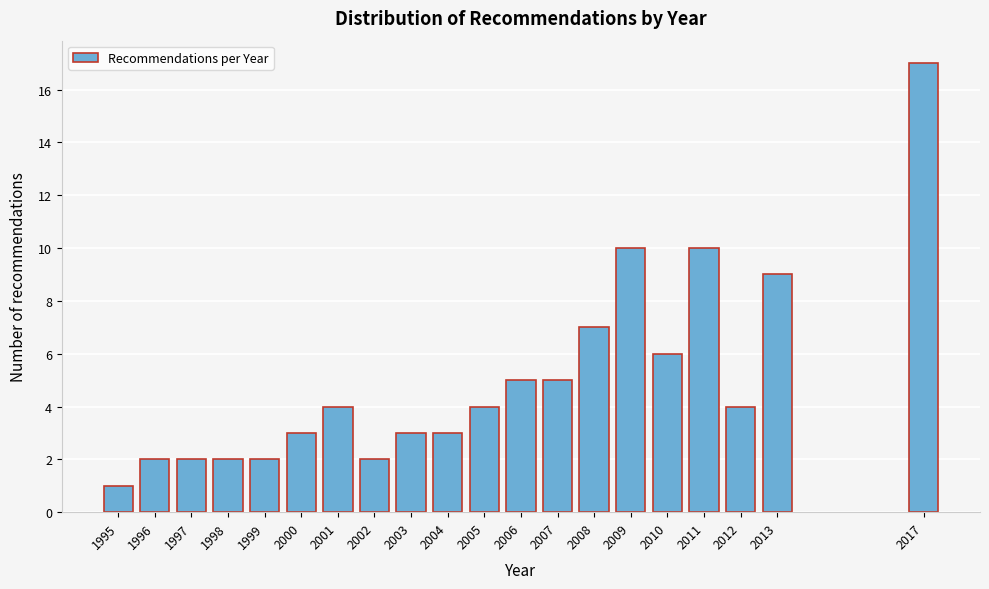

Reading left to right, what are all the values shown in this chart?

1995=1	1996=2	1997=2	1998=2	1999=2	2000=3	2001=4	2002=2	2003=3	2004=3	2005=4	2006=5	2007=5	2008=7	2009=10	2010=6	2011=10	2012=4	2013=9	2017=17